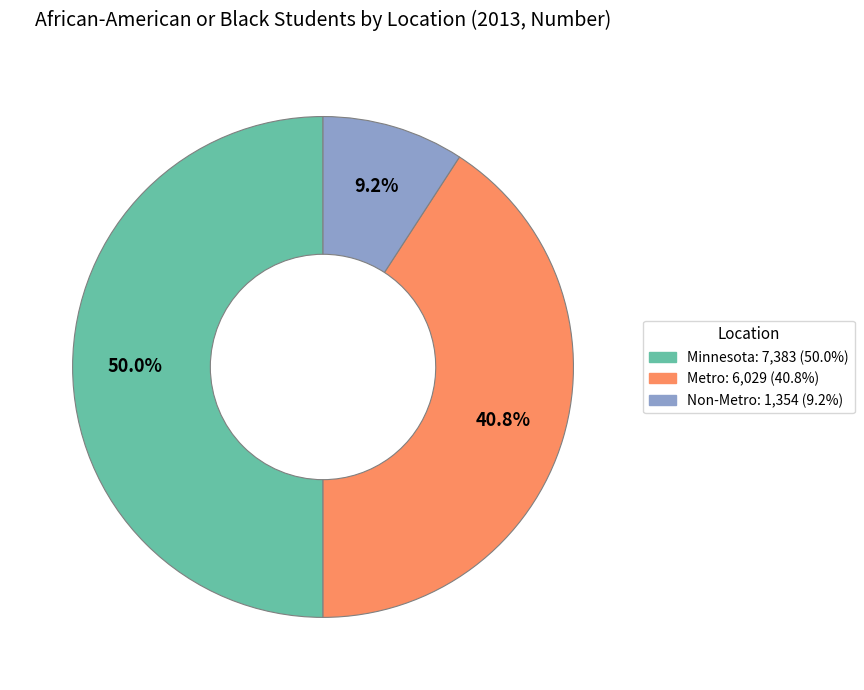

How many segments does this pie chart have?

3